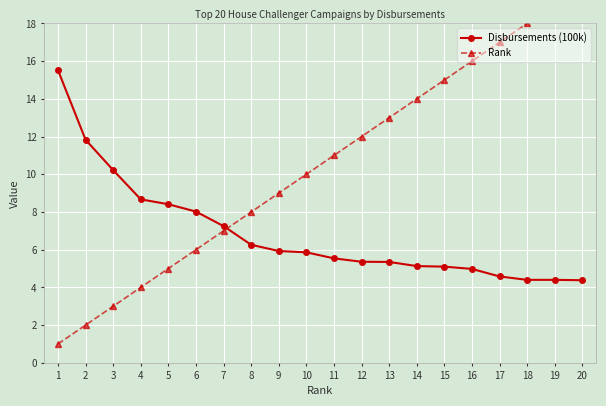

What is the minimum value for Disbursements (100k)?

4.4